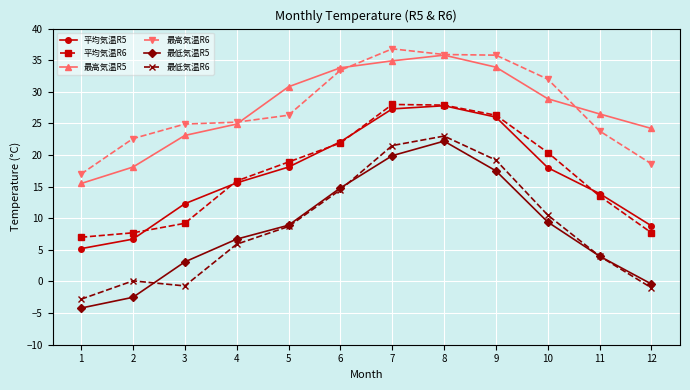

Is this an area chart (filled region under the line)?

No